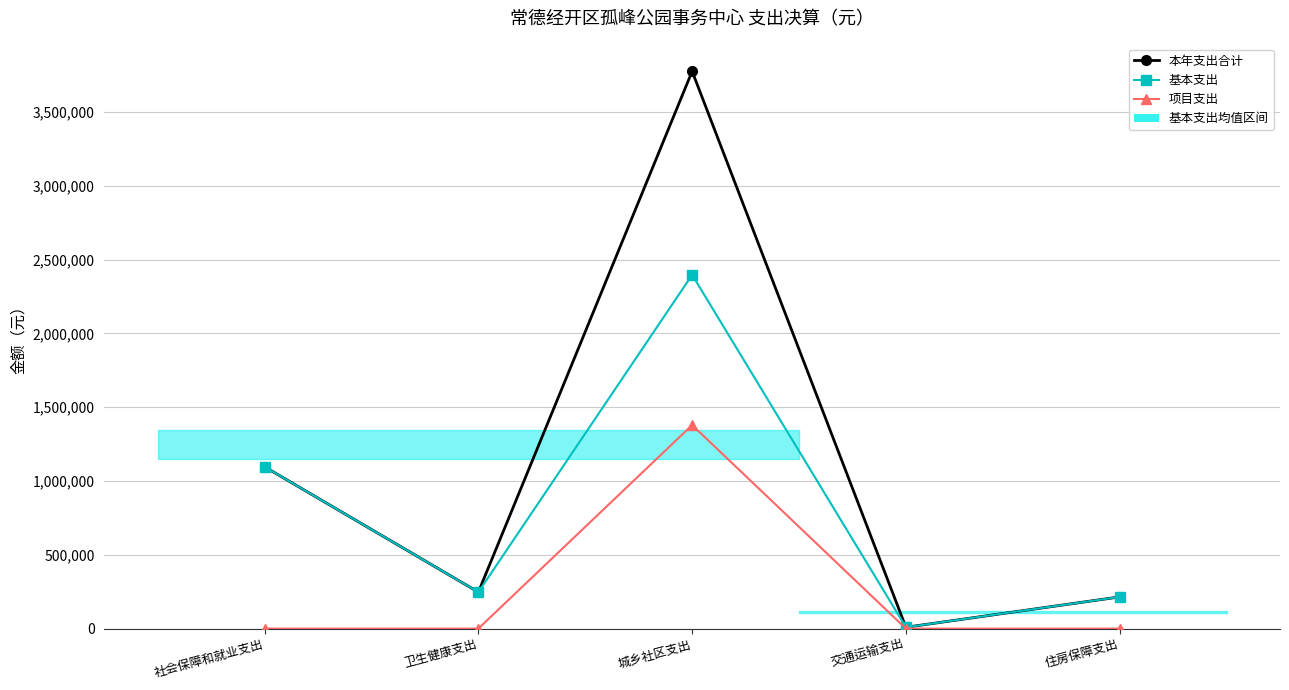

What is the difference between the 项目支出 values at 住房保障支出 and 城乡社区支出?

1379401.7